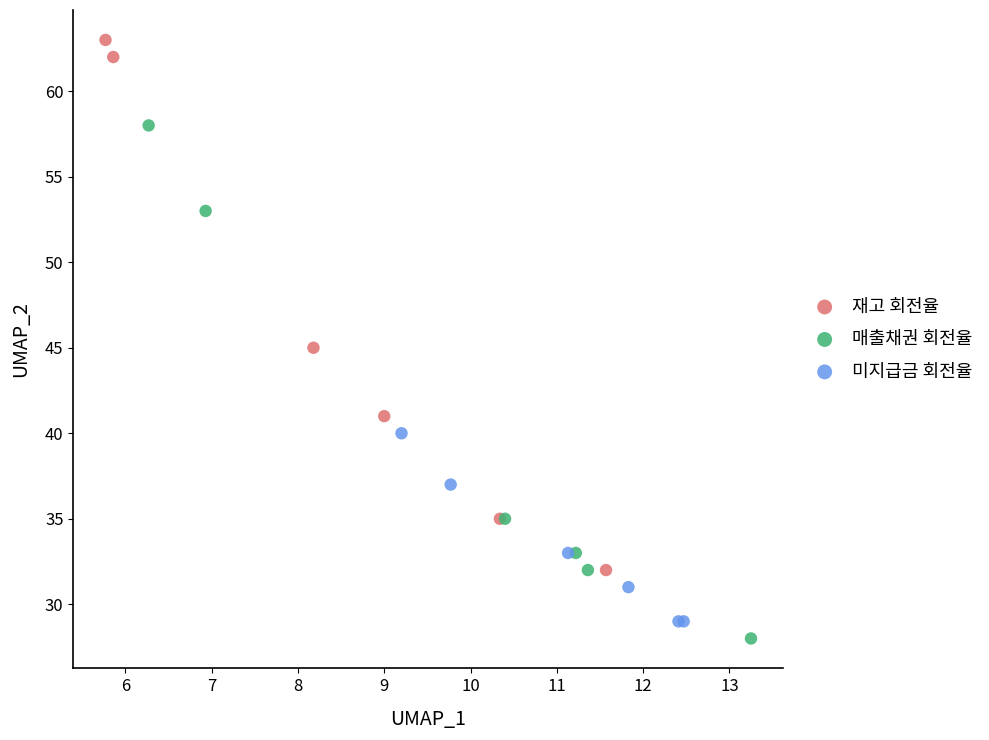

What are all the series names shown in the legend?

재고 회전율, 매출채권 회전율, 미지급금 회전율